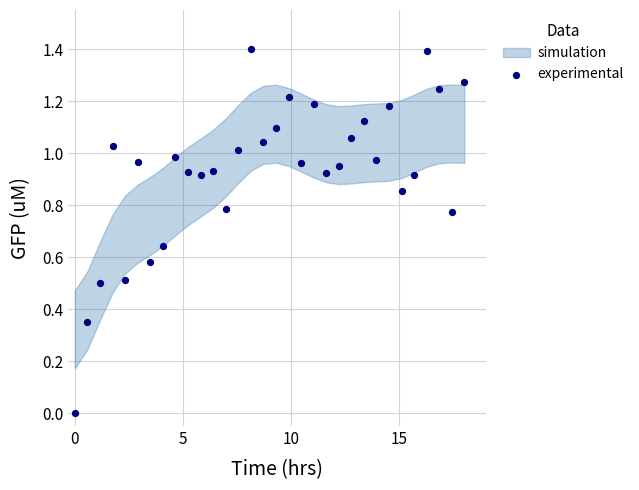

What is the range of Y values (max minus min)?

1.4